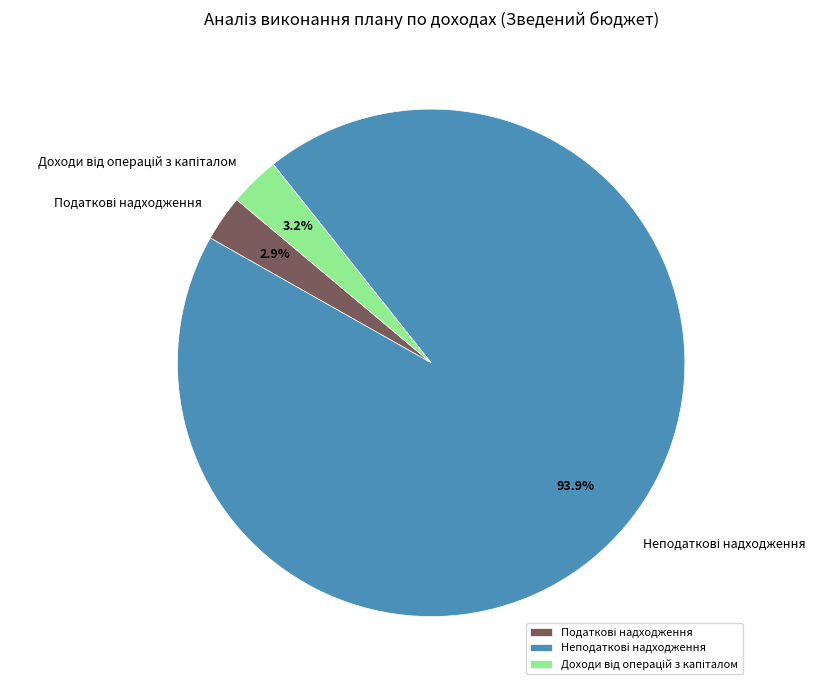

Is there a majority slice in this chart?

Yes